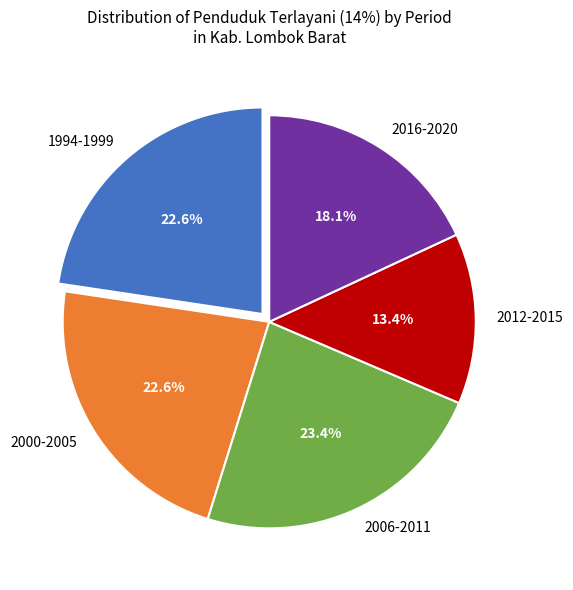

Is the sum of 2016-2020 and 2000-2005 greater than half?

No